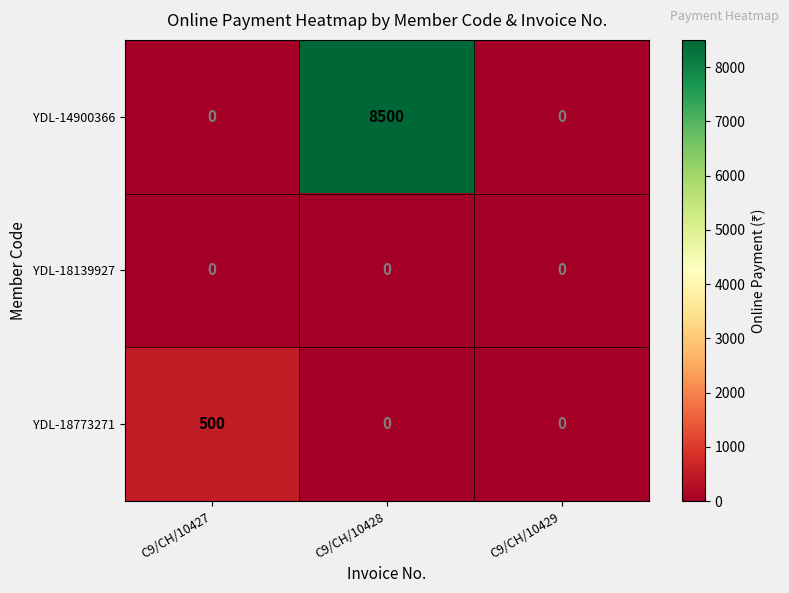

Rank the series by their maximum value, from lowest to highest.

YDL-18139927, YDL-18773271, YDL-14900366